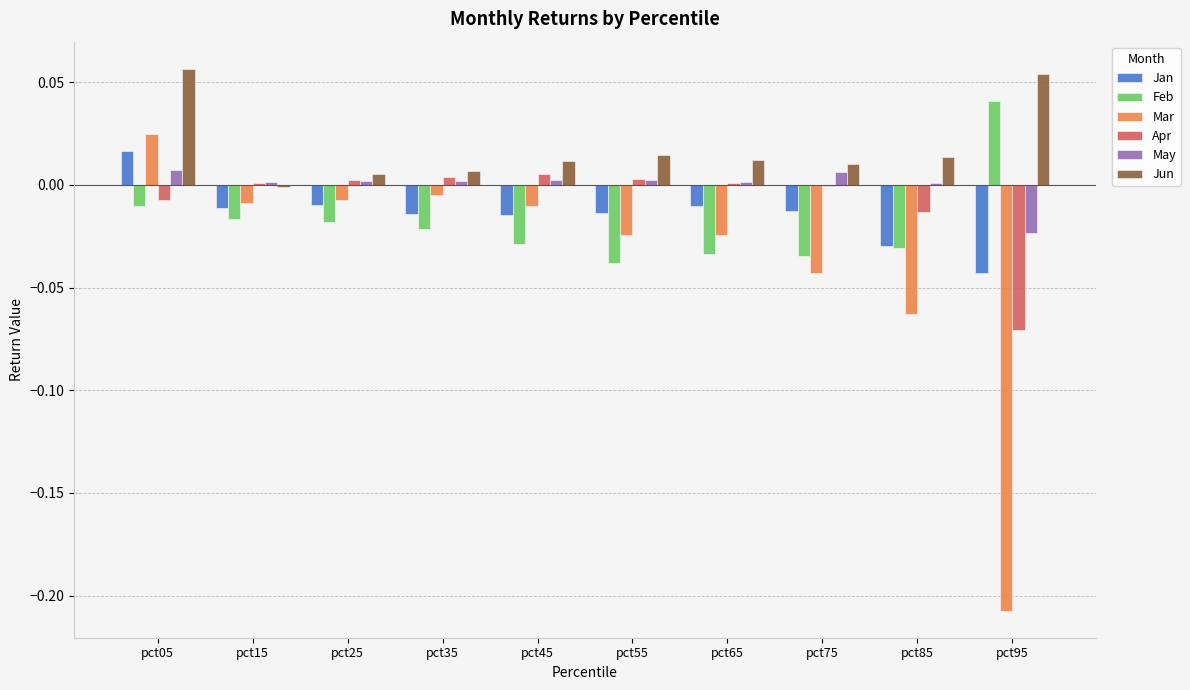

What is the sum of all Jun values?

0.2